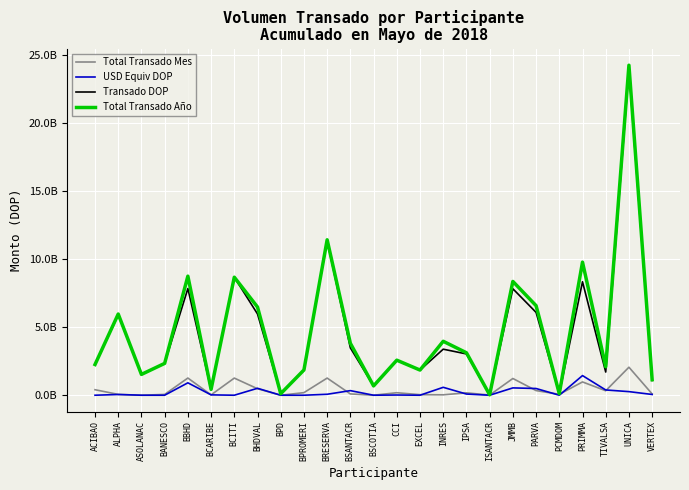

At ISANTACR, list the series in order from largest to smallest.

Transado DOP, Total Transado Año, Total Transado Mes, USD Equiv DOP